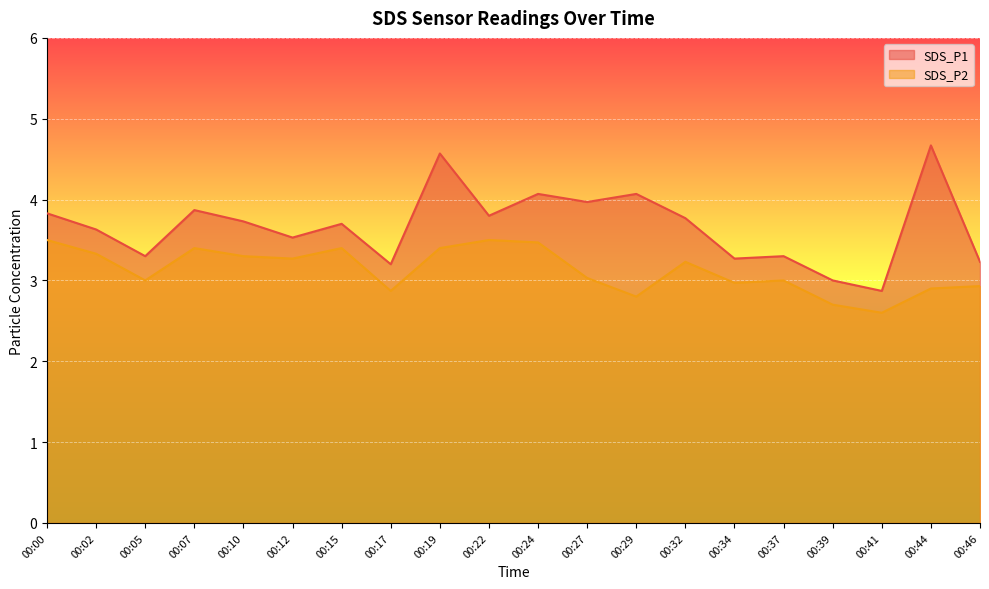

True or false: SDS_P2 and SDS_P1 cross at least once.

False